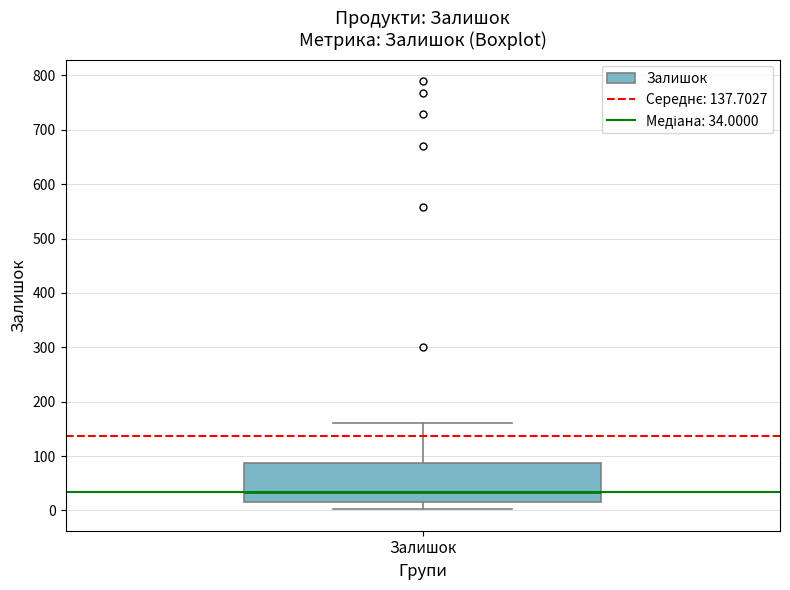

Transcribe this box plot: give where the median line is, the range the box spans, and where the two whiskers end, as read against the y-axis. The values are not printed on the chart, so give them approximately, as read against the axis.

median 30, box 20 to 90, whiskers 0 to 160